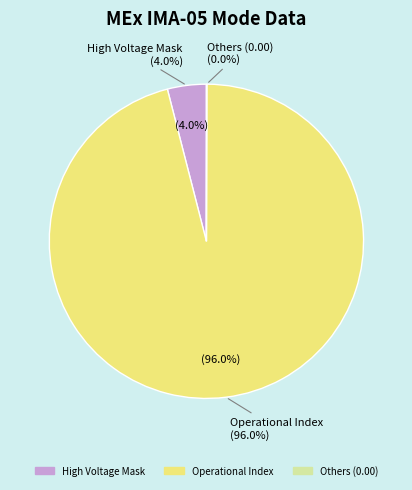

What is the majority slice?

Operational Index